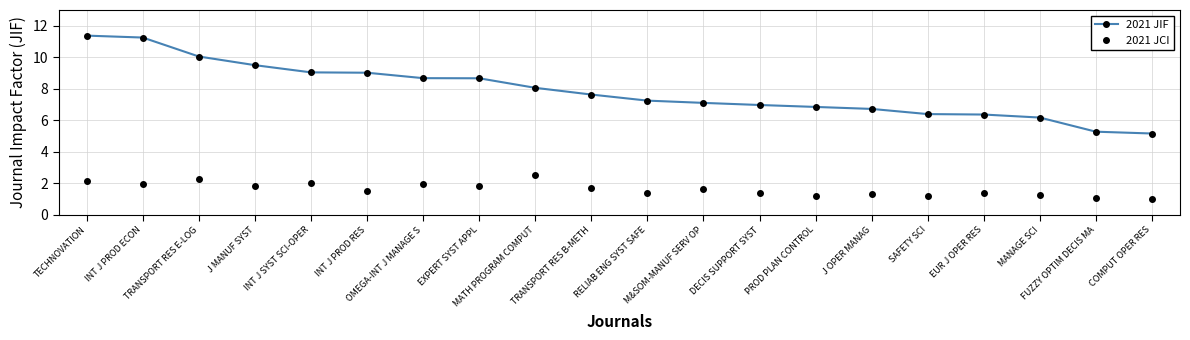

What is the difference between the second highest and second lowest values in the 2021 JIF series?

6.0